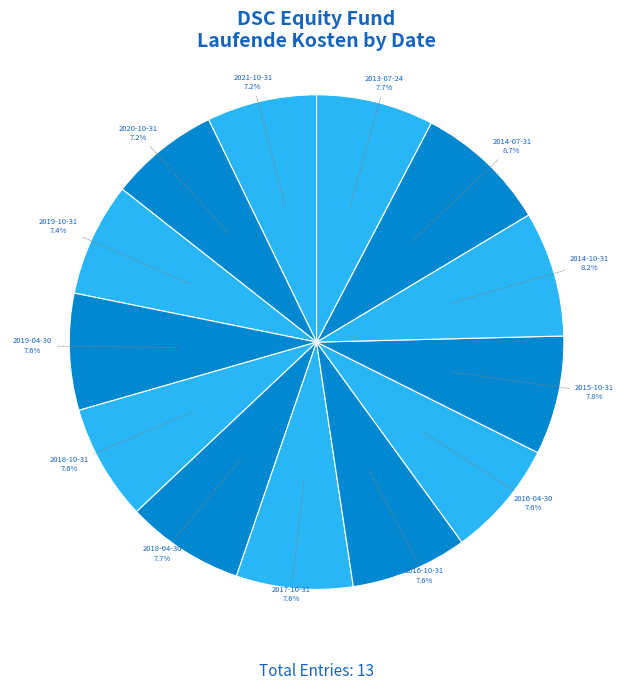

Do 2019-10-31 and 2018-10-31 together represent more than half of the pie?

No